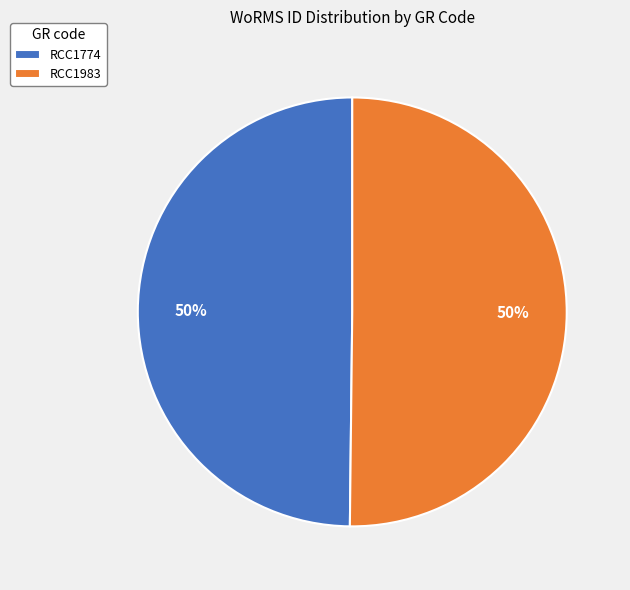

What percentage is the RCC1774 slice, to the nearest percent?

50%